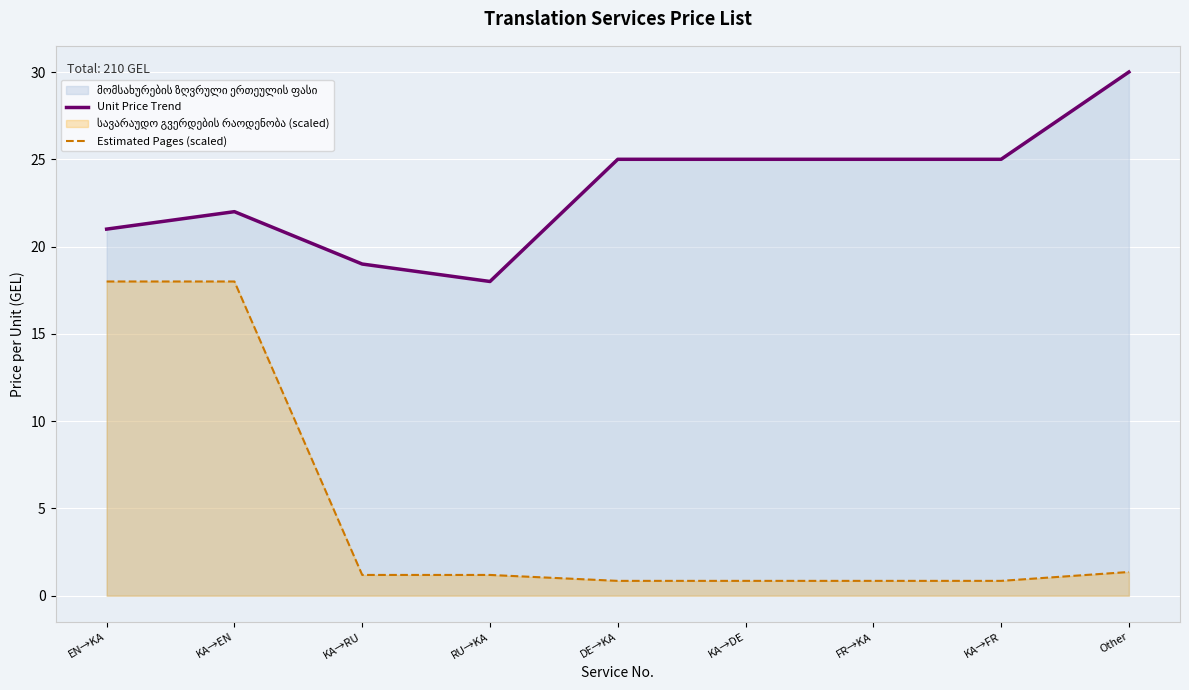

How many data points in Unit Price Trend are less than 25?

4